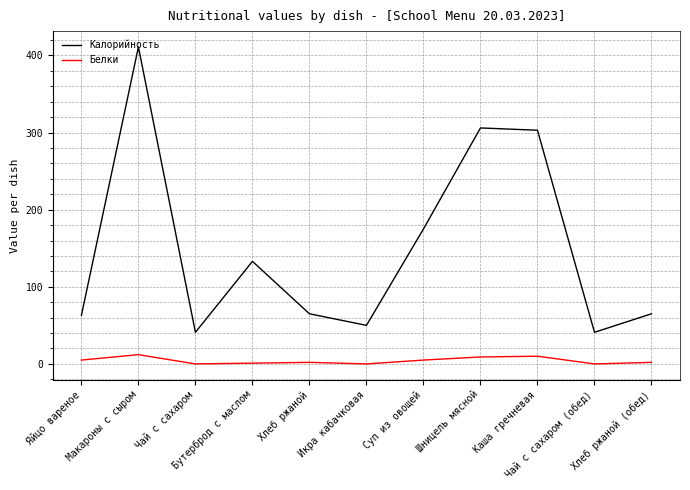

At which label does Белки first exceed 2?

Яйцо вареное